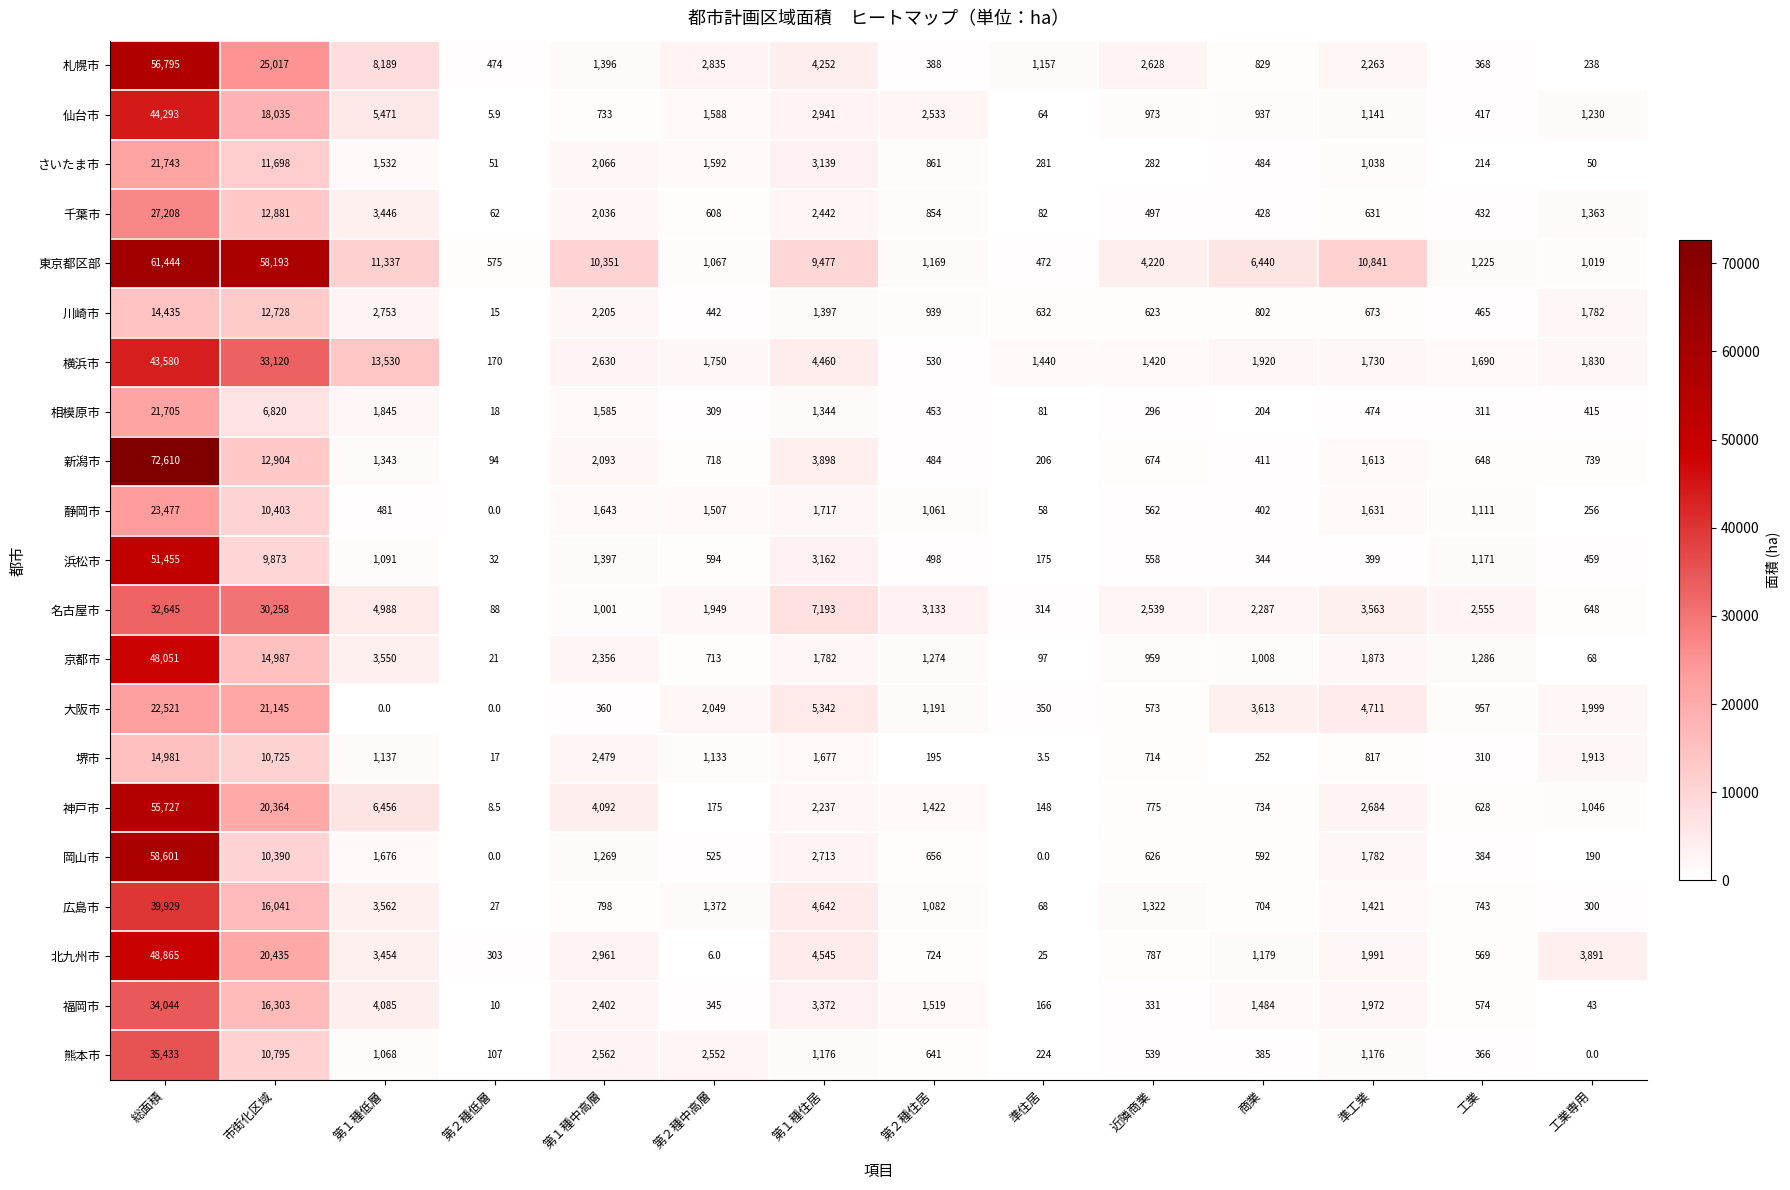

What is the spread (max minus min) of values at 準住居?

1440.0